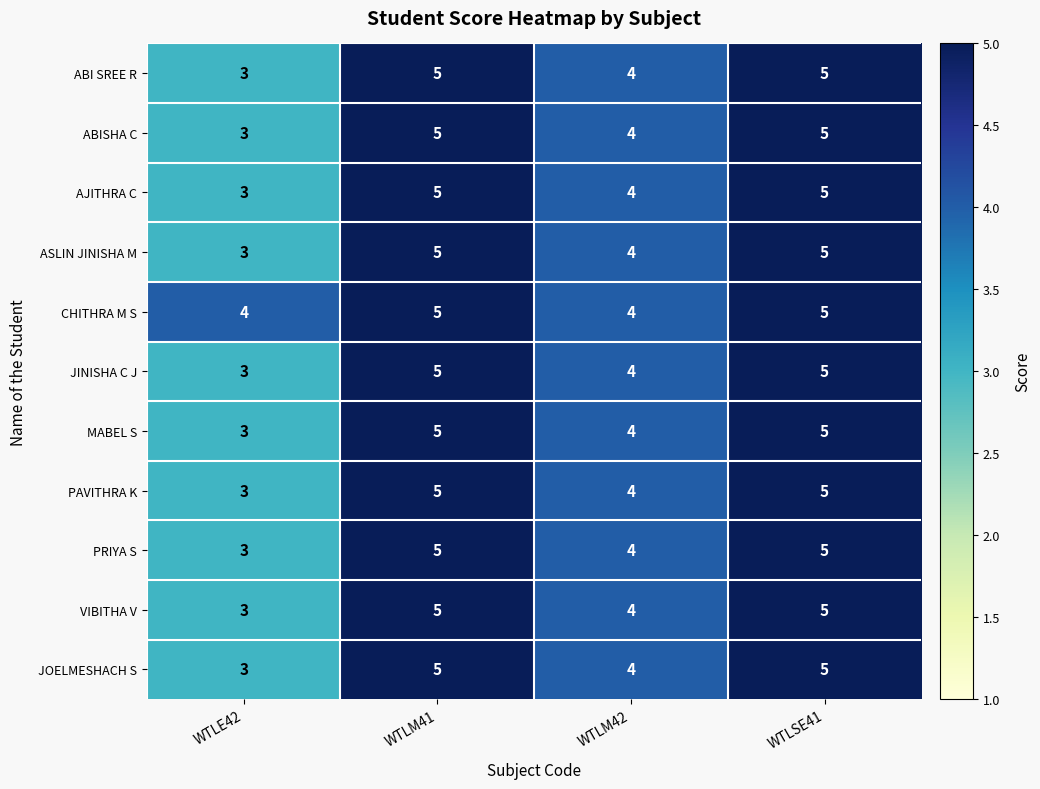

What is the difference between the highest and lowest values at WTLE42?

1